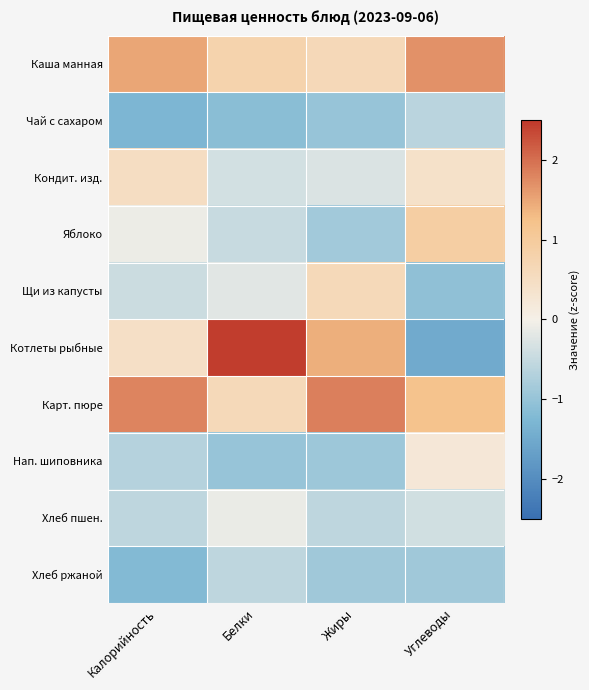

What is the spread (max minus min) of values at Белки?

3.6